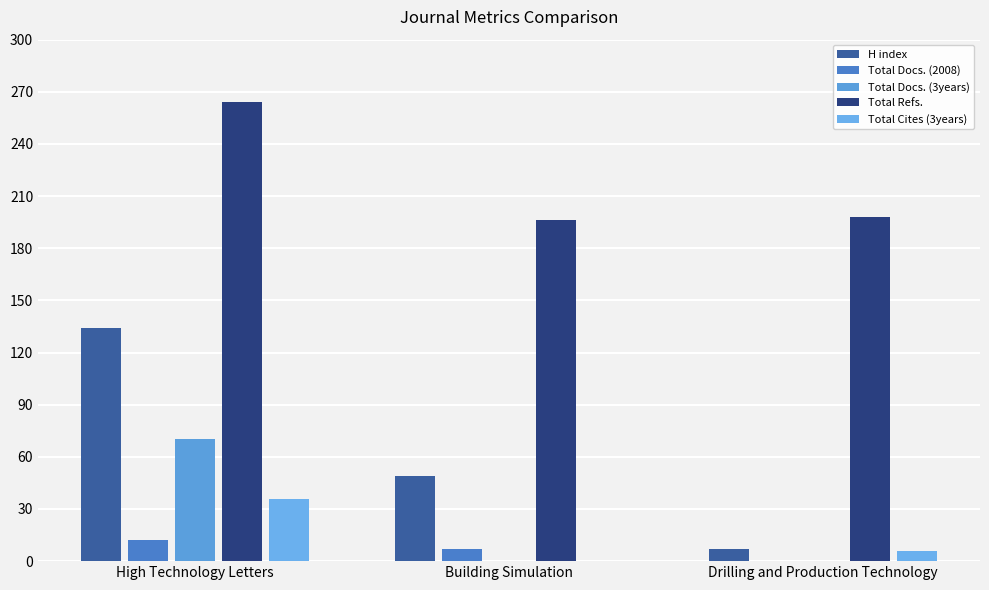

What are all the series names shown in the legend?

H index, Total Docs. (2008), Total Docs. (3years), Total Refs., Total Cites (3years)